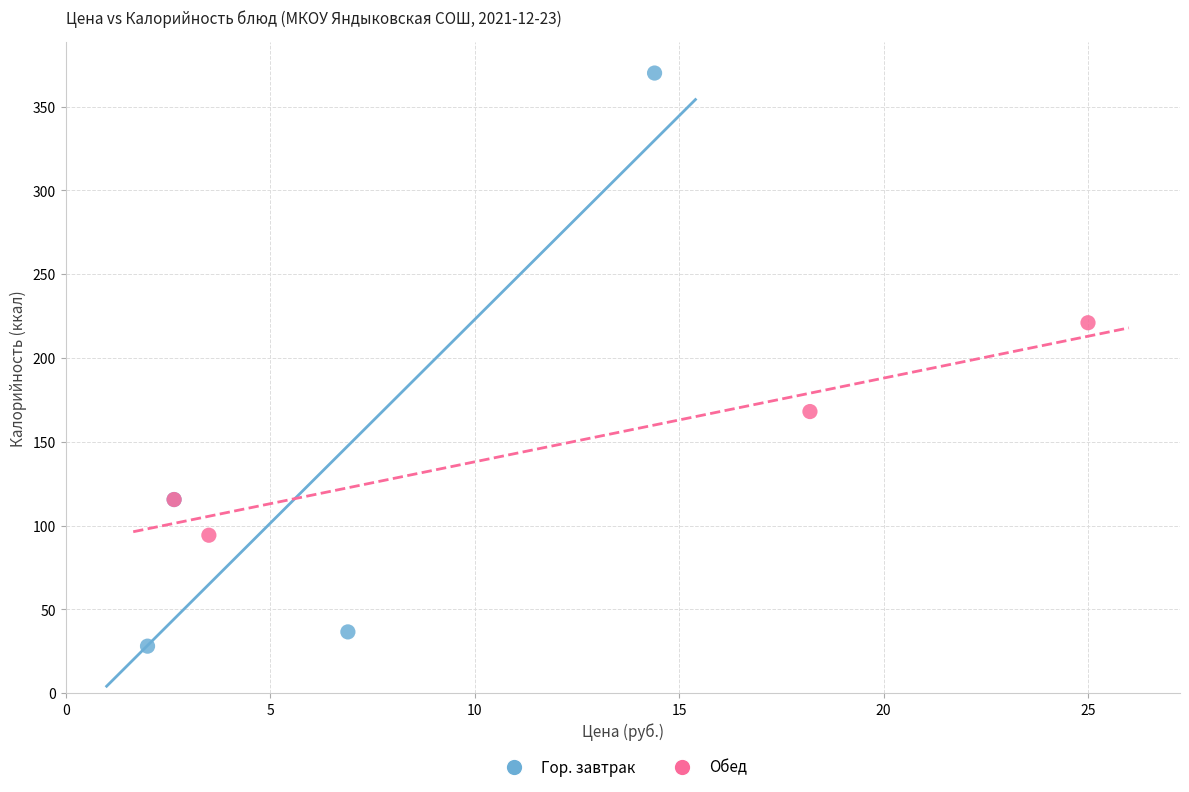

Which series contains the lowest Y value?

Гор. завтрак